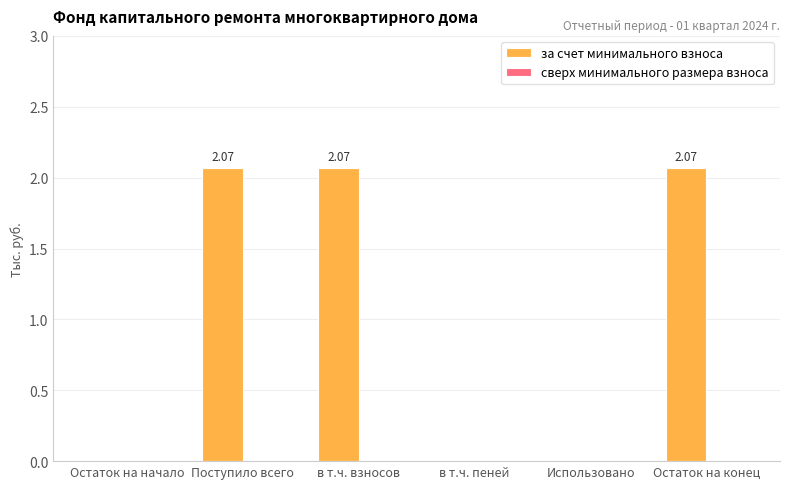

Where does the data first go above 2?

Поступило всего